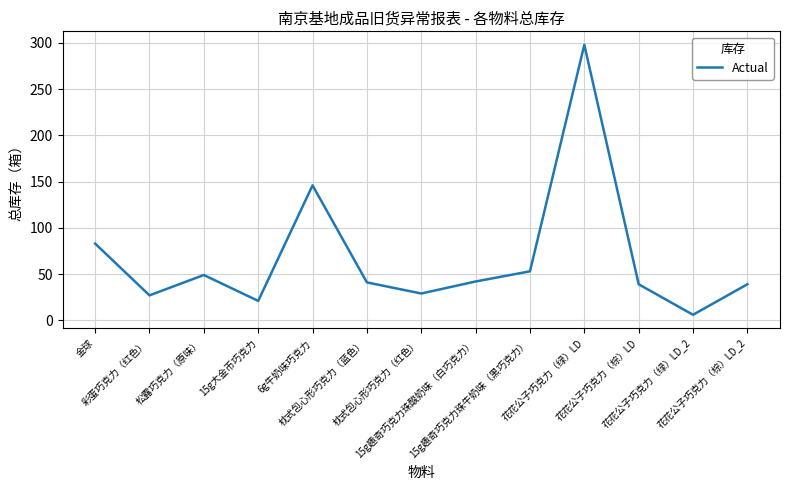

What is the greatest value displayed?

298